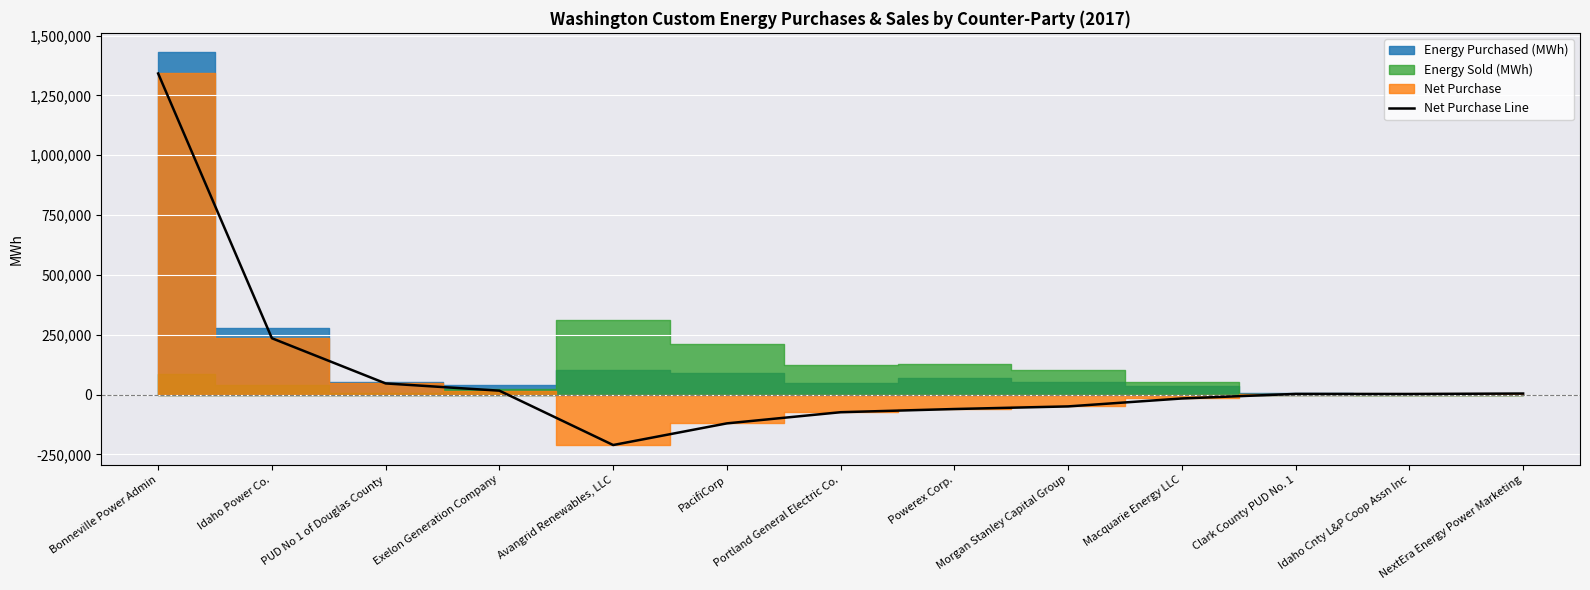

How many points are higher than both their immediate neighbors (excluding endpoints)?

1